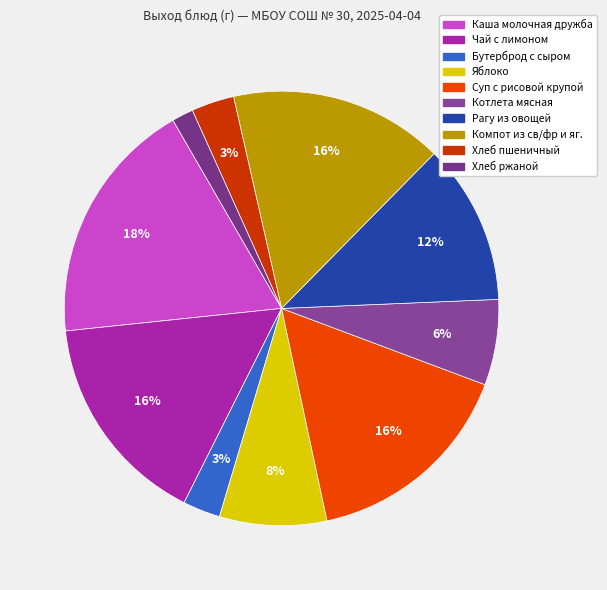

To the nearest percent, what is the combined percentage of Чай с лимоном and Хлеб пшеничный?

19%